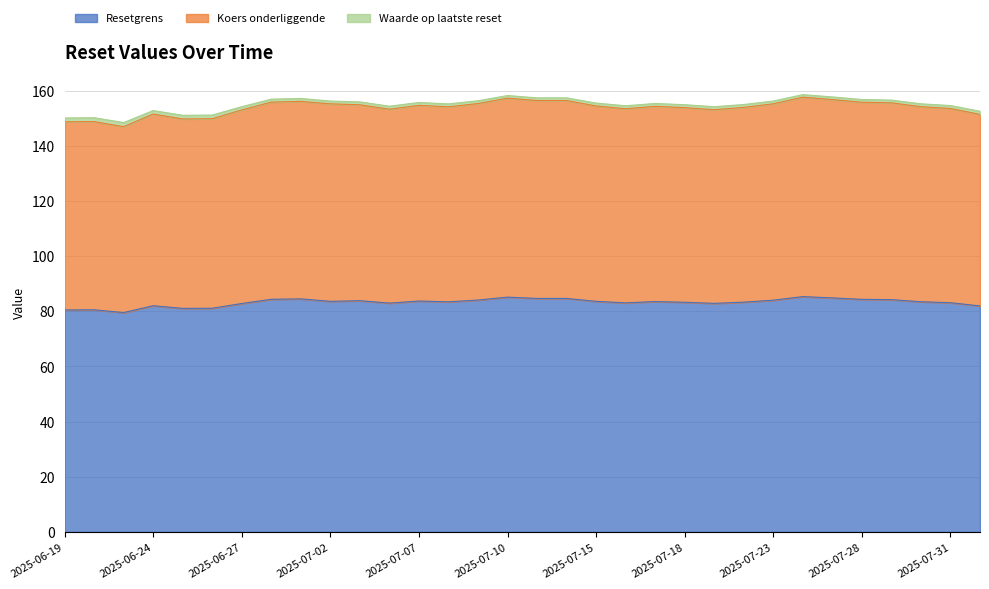

The value of Koers onderliggende at 2025-07-24 is 157.6. True or false?

True